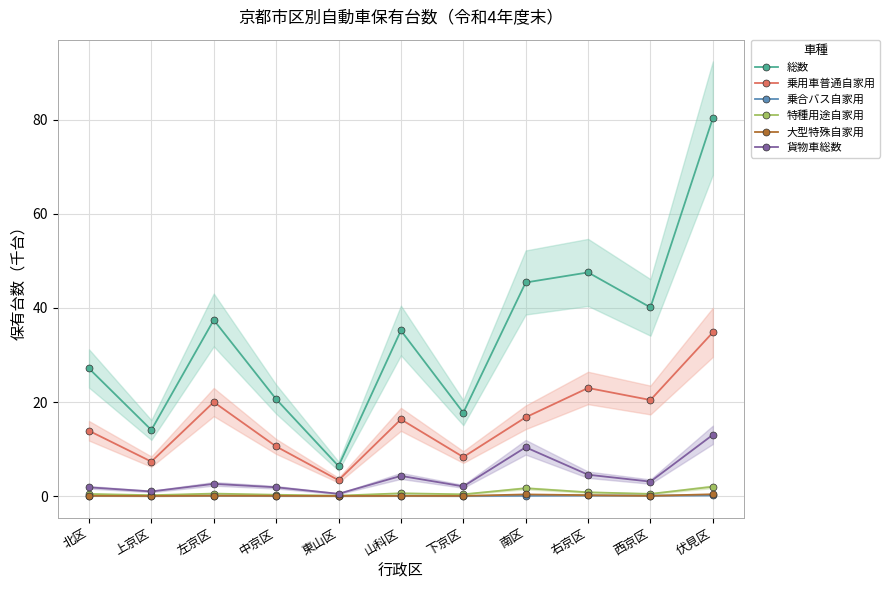

Which series changed the most between 東山区 and 西京区?

総数